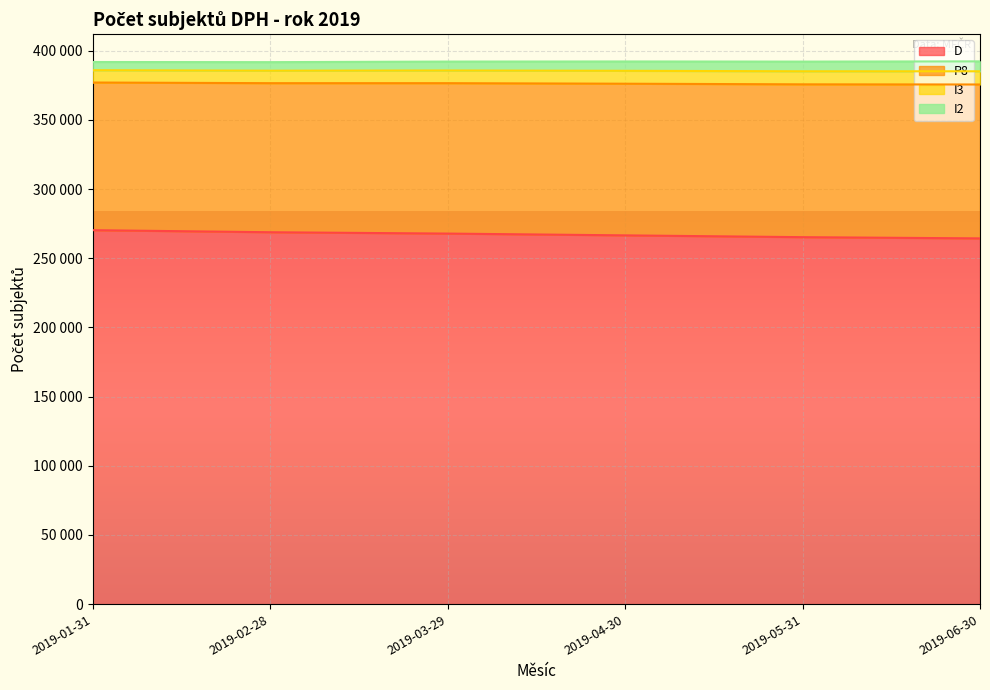

What is the total value across all series at 2019-06-30?

392234